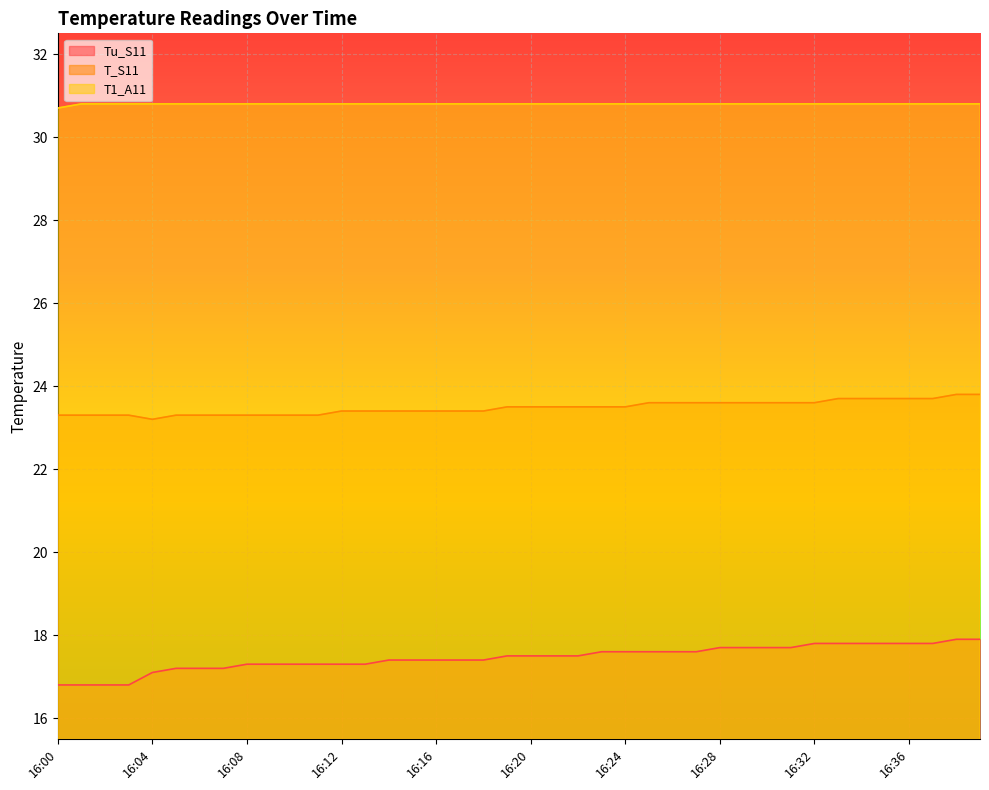

Which series has the widest spread of values?

Tu_S11